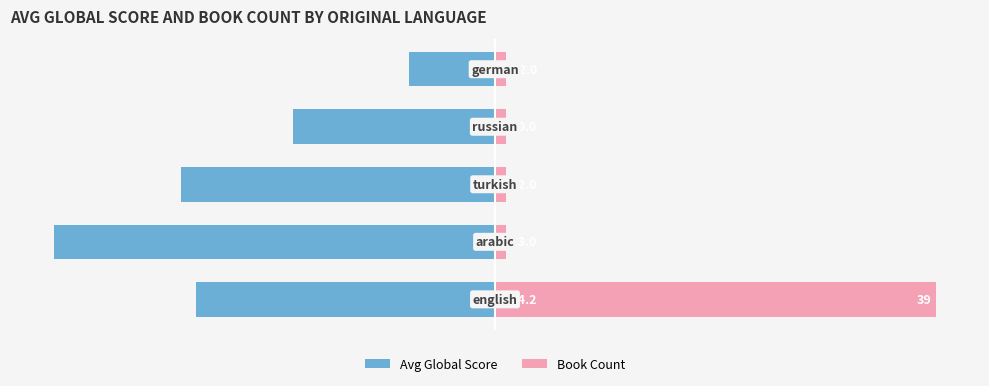

Between 0 and 4, which series saw the biggest shift?

Book Count